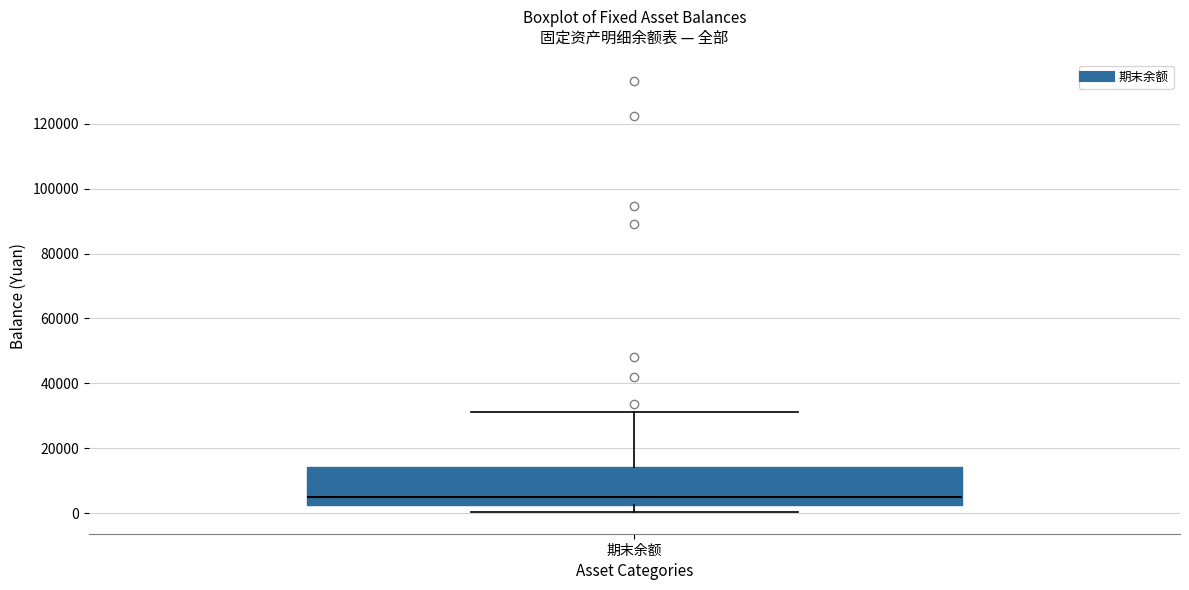

Read this box plot against the y-axis: the position of the median line, the range covered by the box, and the ends of both whiskers. The values are not printed on the chart, so give them approximately, as read against the axis.

median 4000, box 2000 to 14000, whiskers 0 to 32000